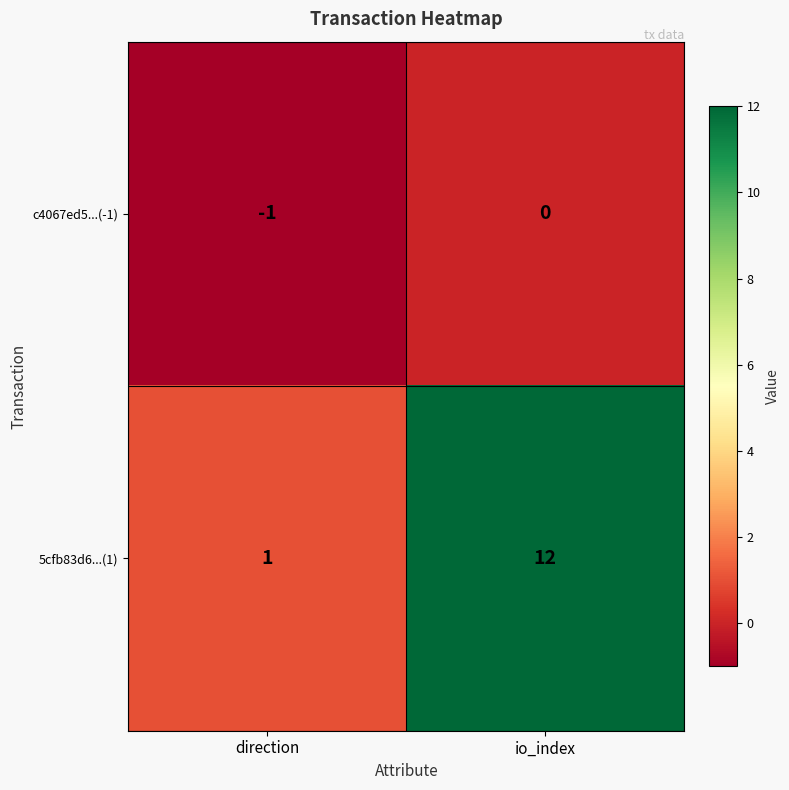

Between direction and io_index, which series saw the biggest shift?

5cfb83d6...(1)